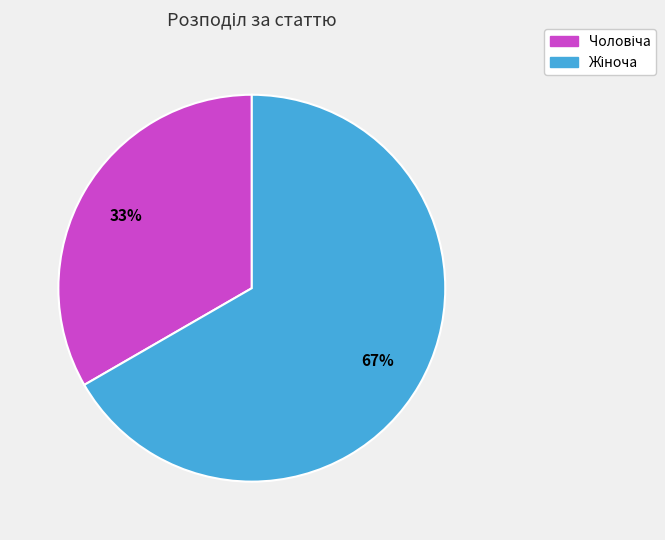

Is there any slice that represents more than half of the pie?

Yes